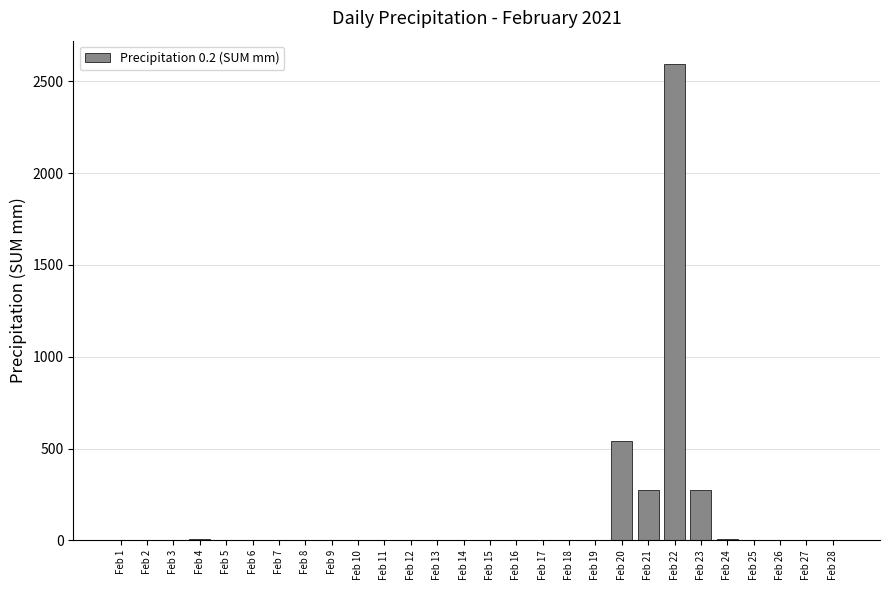

What is the sum of all values?

3713.8